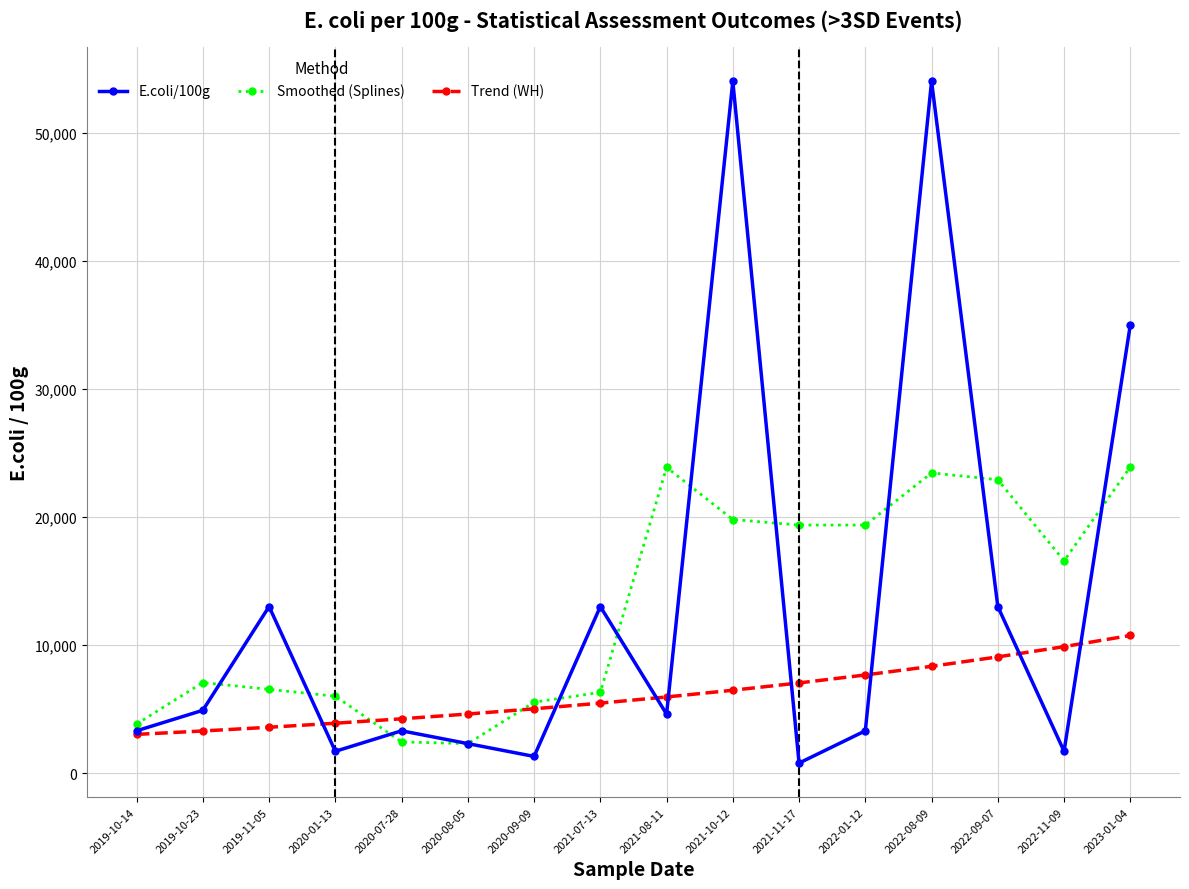

Rank the series by their maximum value, from highest to lowest.

E.coli/100g, Smoothed (Splines), Trend (WH)